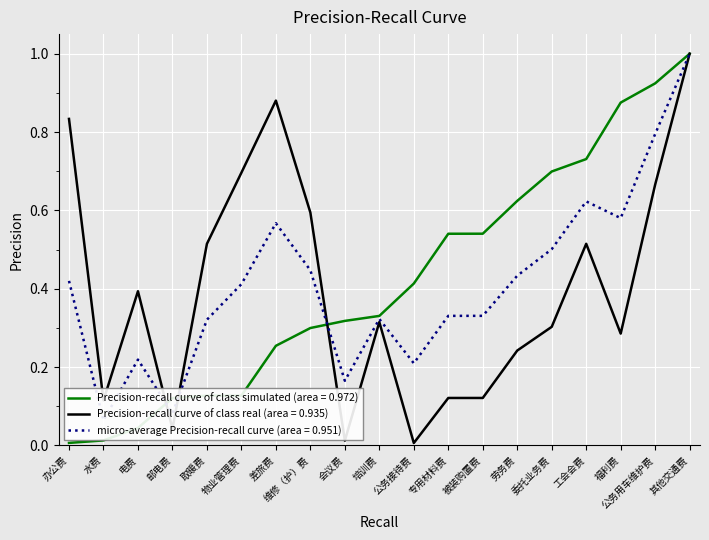

Is it true that Precision-recall curve of class simulated (area = 0.972) equals 0.5 at 工会会费?

False